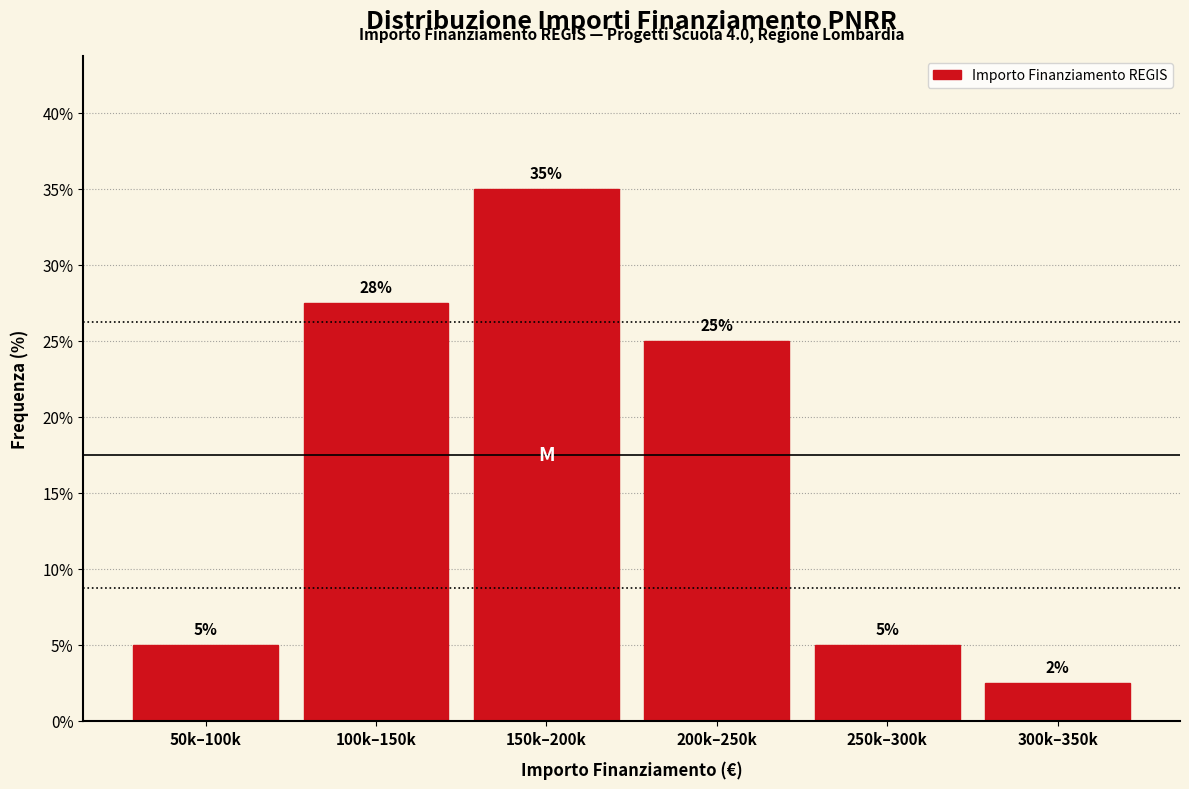

The chart shows a value of 39.1 at 200k–250k. True or false?

False